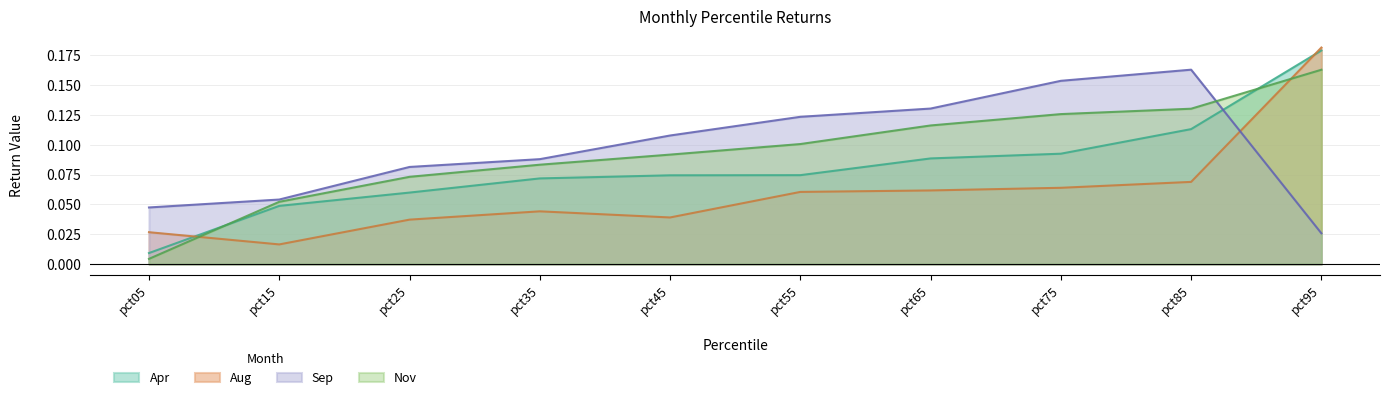

Which series has the widest spread of values?

Apr